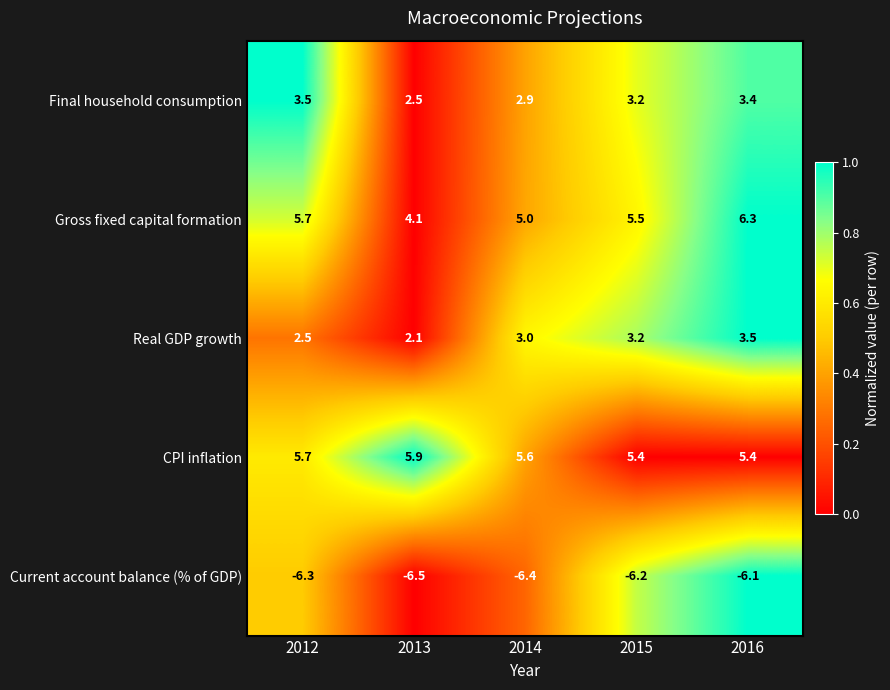

Which label corresponds to the smallest value in the chart?

2013